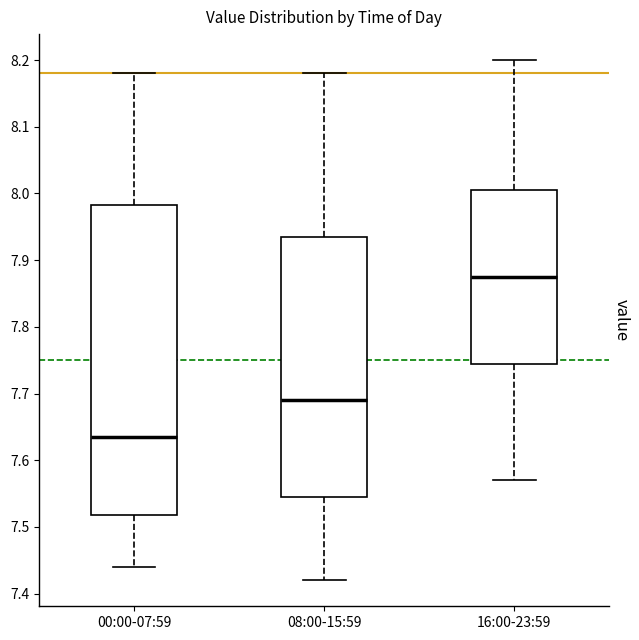

Comparing the boxes themselves (not the whiskers), which one is the tallest?

00:00-07:59